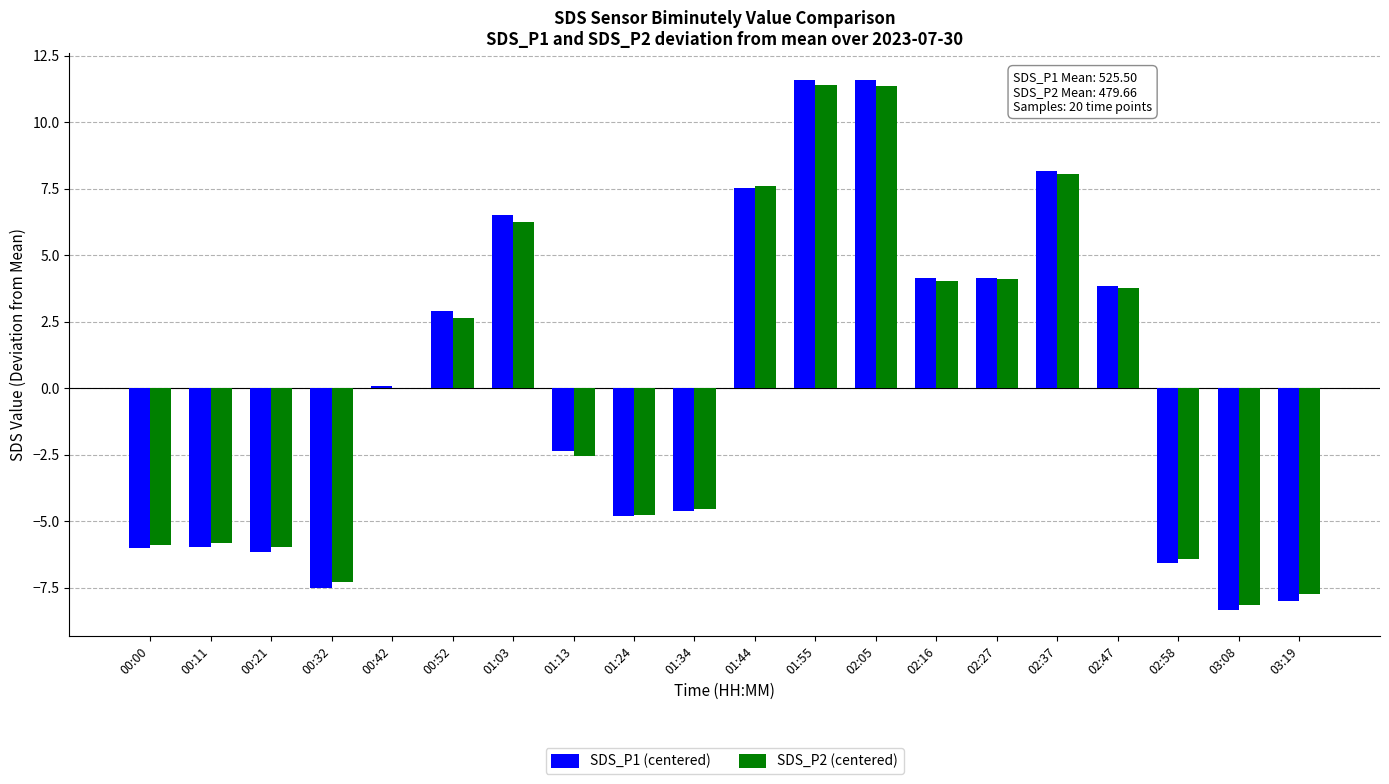

What is the greatest value displayed?

11.6